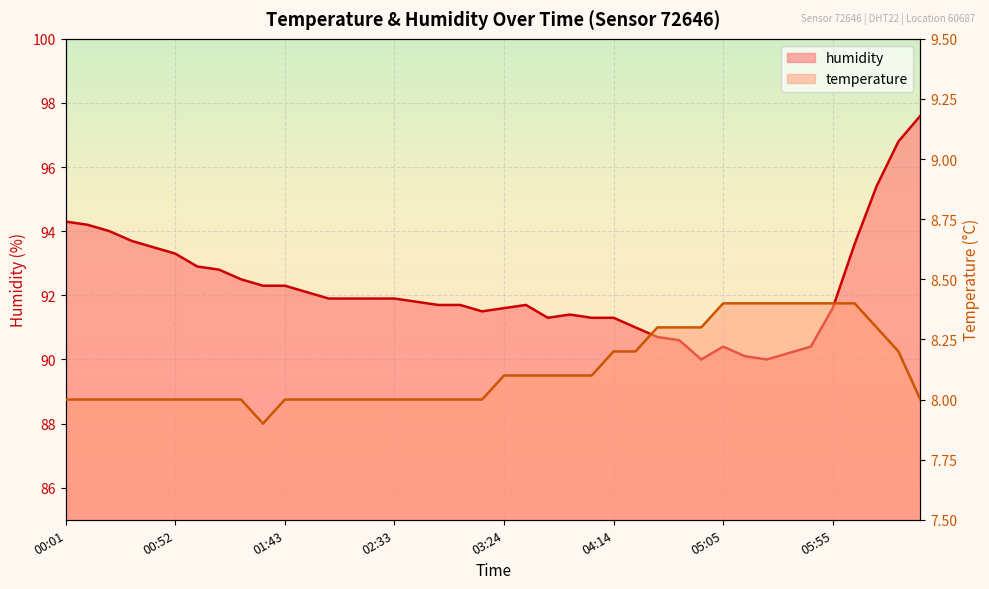

What is the difference between the temperature values at 06:05 and 00:22?

0.4